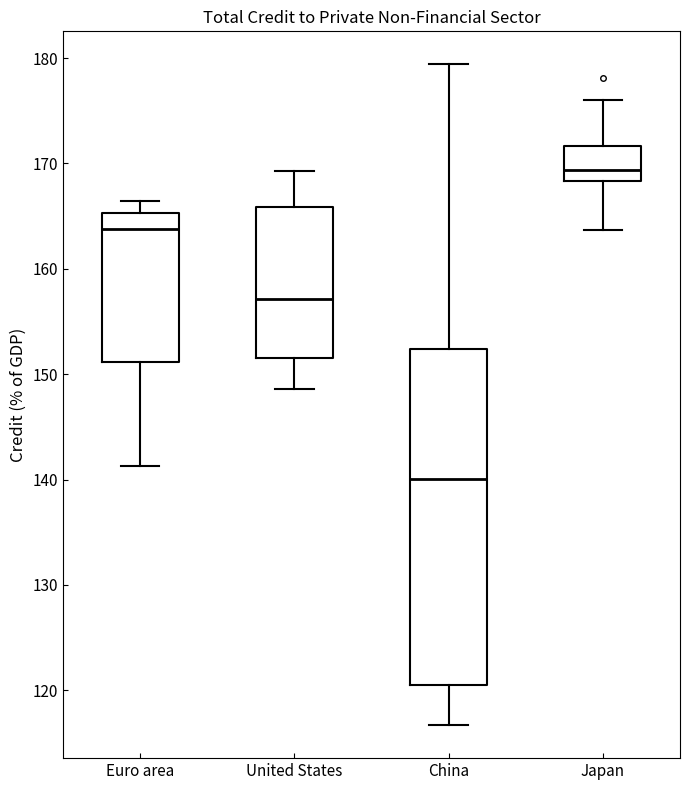

Comparing the boxes themselves (not the whiskers), which one is the tallest?

China